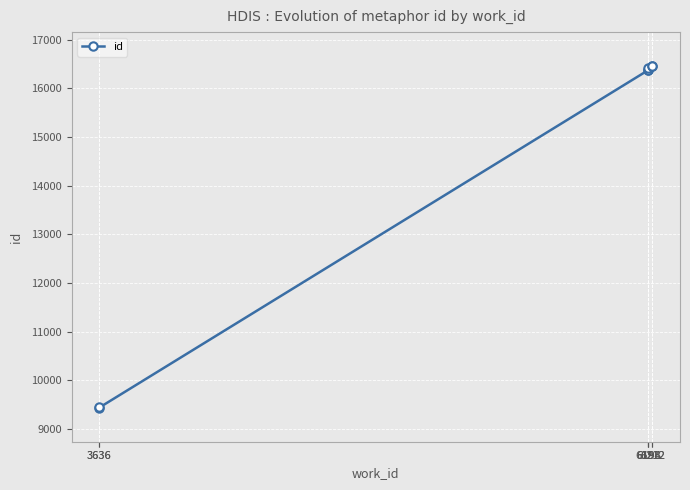

What is the minimum value shown in the chart?

9436